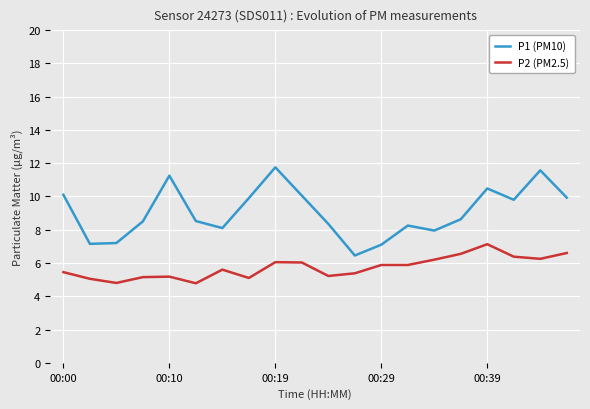

True or false: P1 (PM10) and P2 (PM2.5) cross at least once.

False